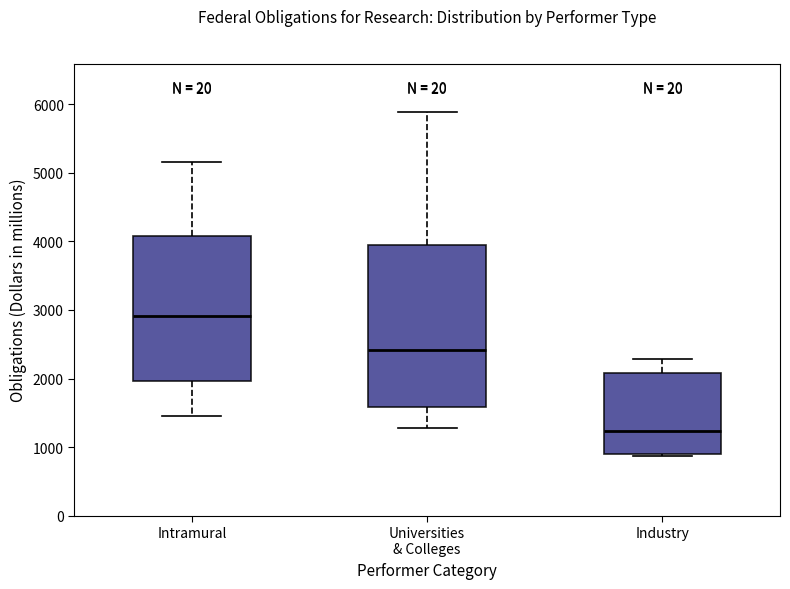

Reading left to right, transcribe this box plot: for each box, give where its median line is, the range the box spans, and where its two whiskers end, as read against the y-axis. The values are not printed on the chart, so give them approximately, as read against the axis.

Intramural: median 2900, box 2000 to 4100, whiskers 1500 to 5200
Universities & Colleges: median 2400, box 1600 to 4000, whiskers 1300 to 5900
Industry: median 1200, box 900 to 2100, whiskers 900 to 2300